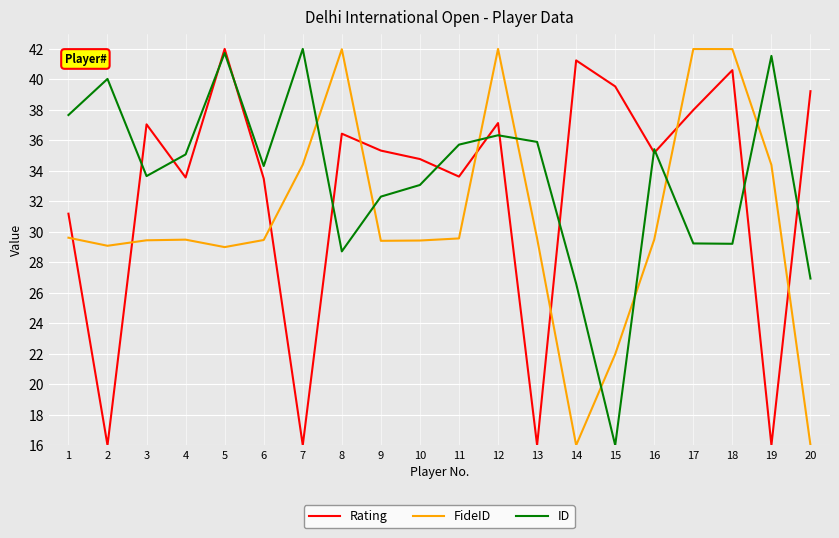

True or false: Rating has a value of 16.0 at 2.

True